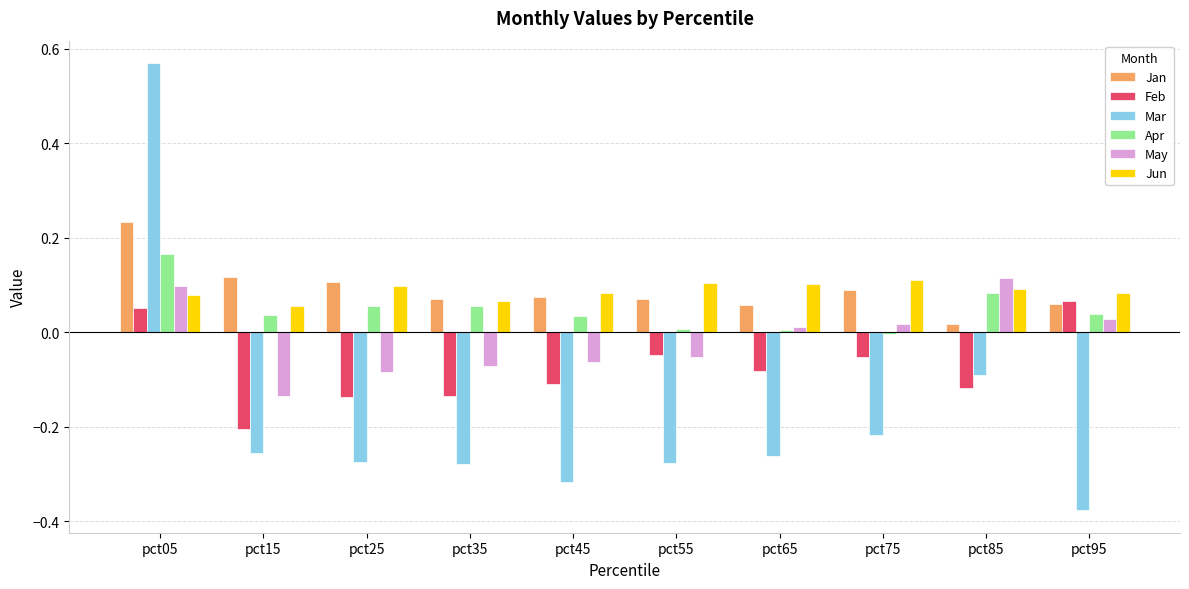

True or false: Feb has a value of -0.1 at pct25.

True